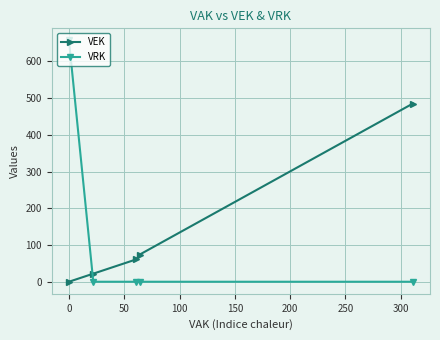

Rank the series by their maximum value, from lowest to highest.

VEK, VRK